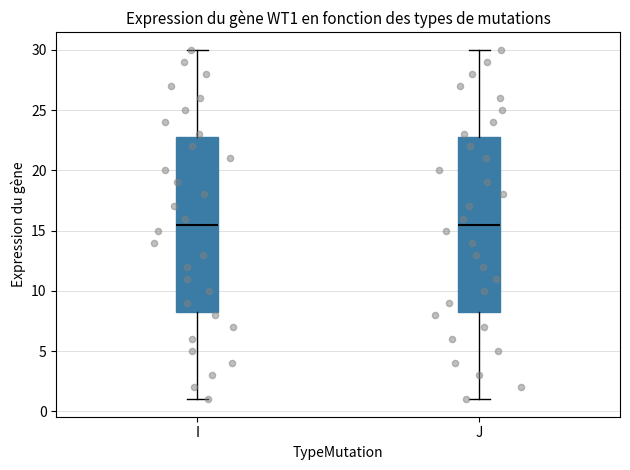

Where is the lower edge of the box for I on the y-axis? The values are not printed on the chart, so give them approximately, as read against the axis.

8.5